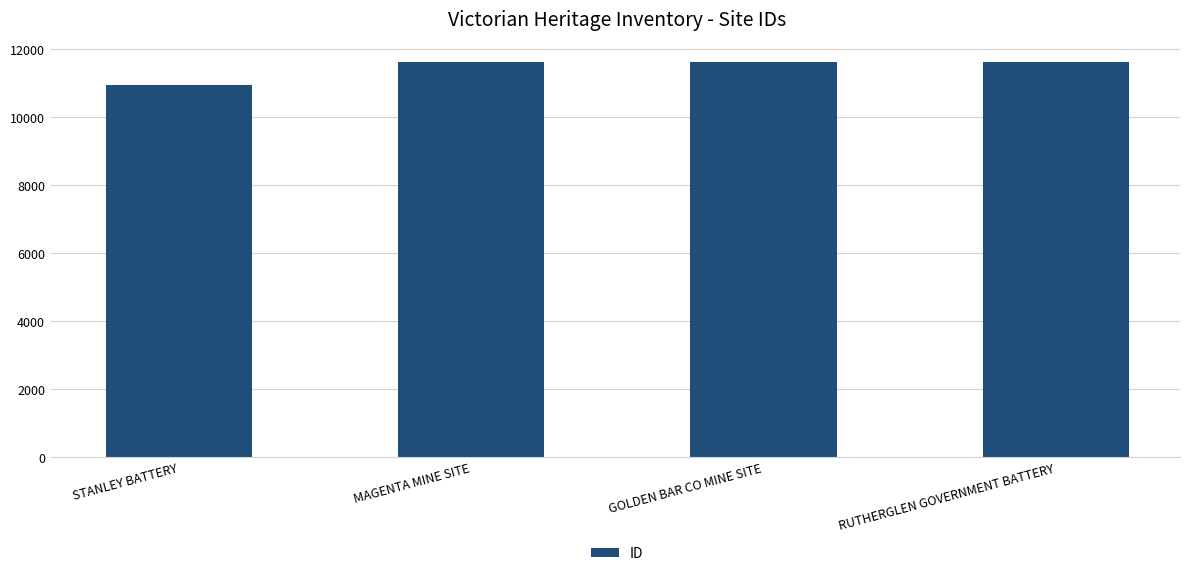

What value does the data have at MAGENTA MINE SITE, to the nearest 100?

11600